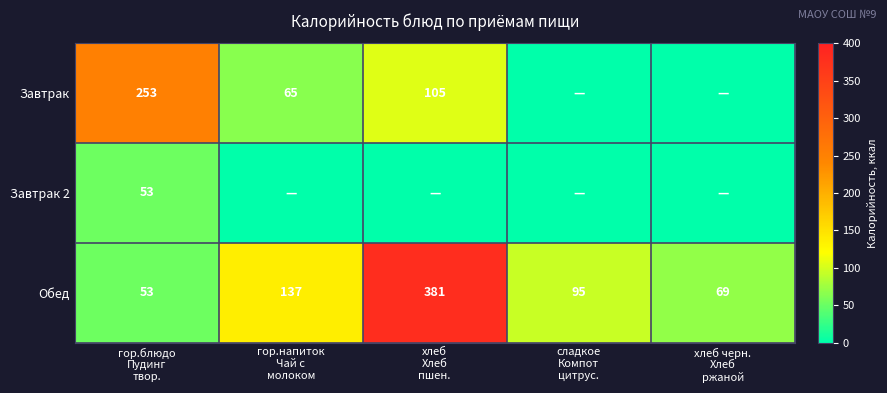

What is the difference between the Обед values at сладкое Компот цитрус. and гор.блюдо Пудинг твор.?

42